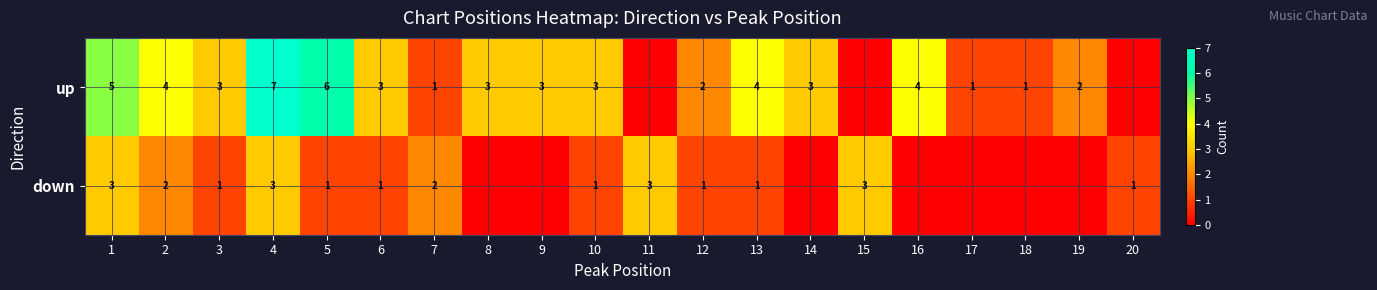

Rank the series at 2 from highest to lowest value.

up, down